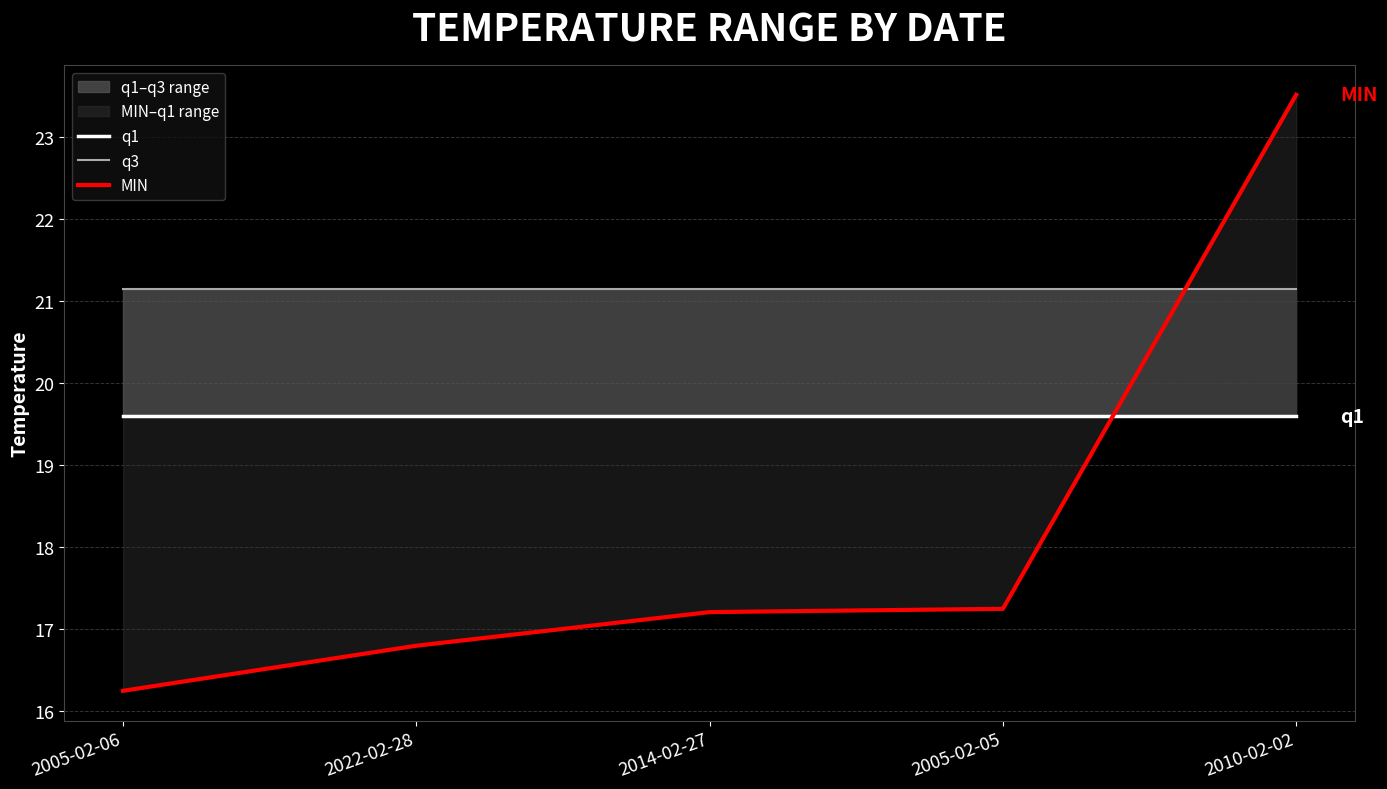

Rank the series at 2010-02-02 from lowest to highest value.

q1, q3, MIN